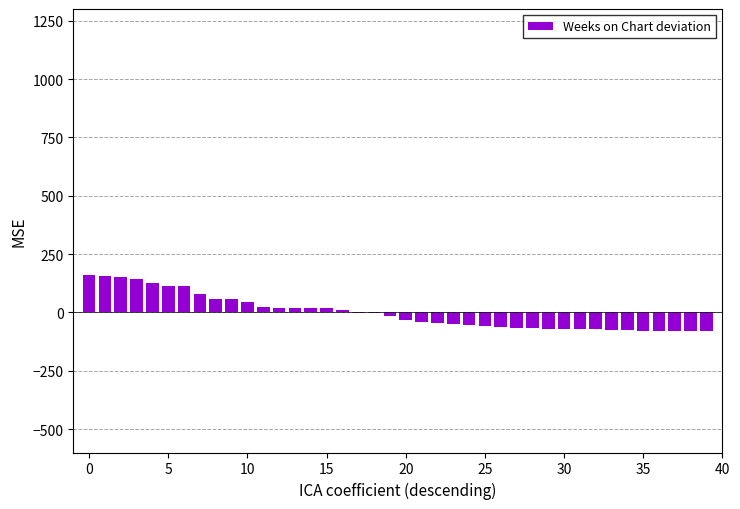

How many distinct data groups are displayed?

1